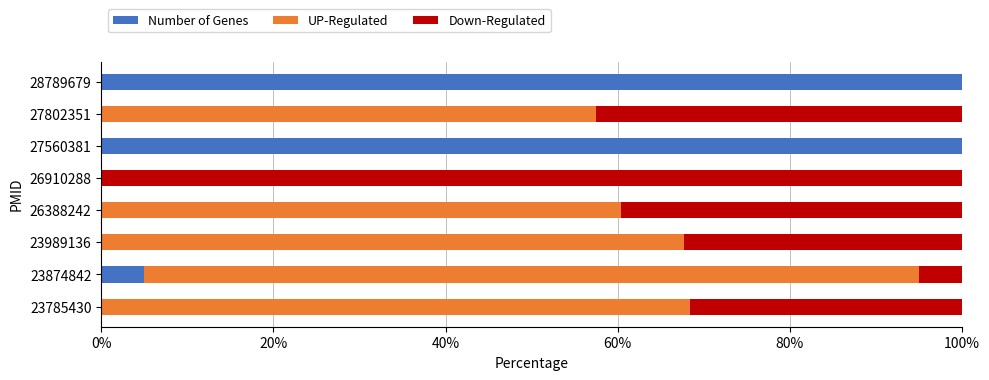

The value of Number of Genes at 23785430 is -0.0. True or false?

True